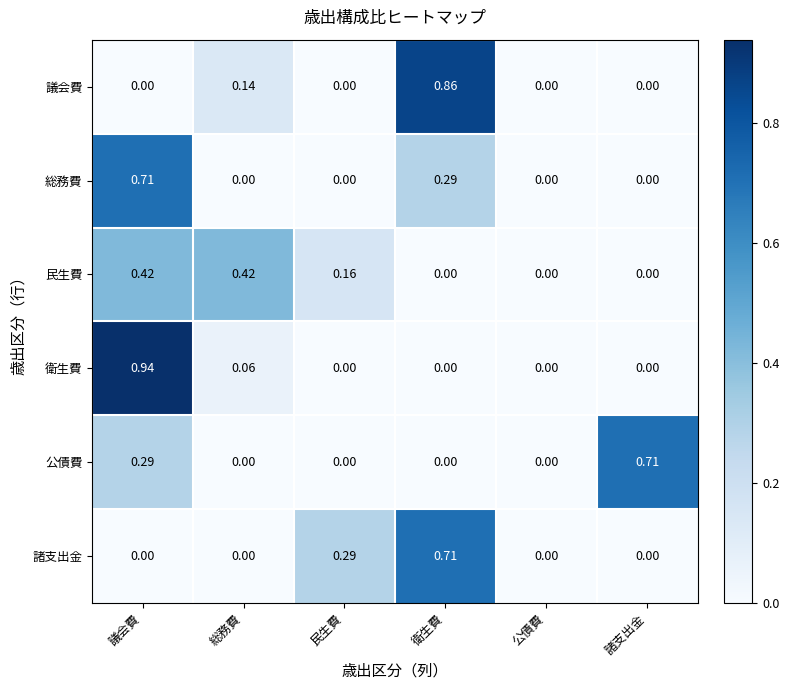

Is the value of 議会費 at 議会費 greater than the value of 総務費 at 衛生費?

No